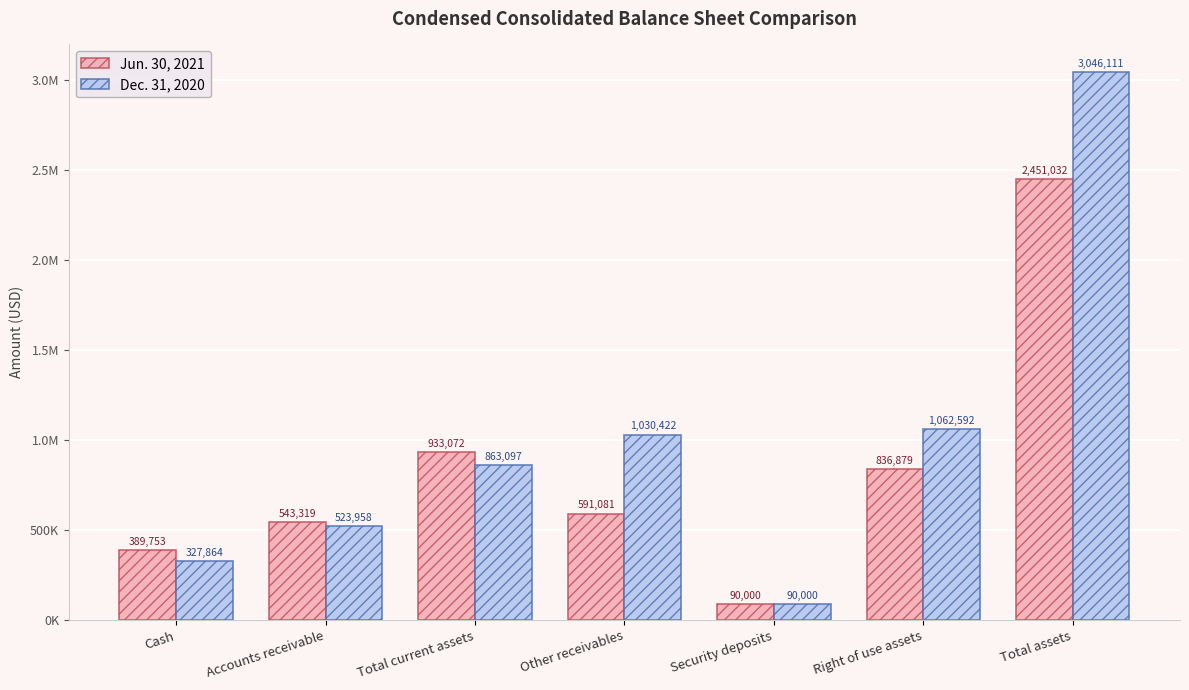

What is the difference between the Jun. 30, 2021 values at Total current assets and Right of use assets?

96193